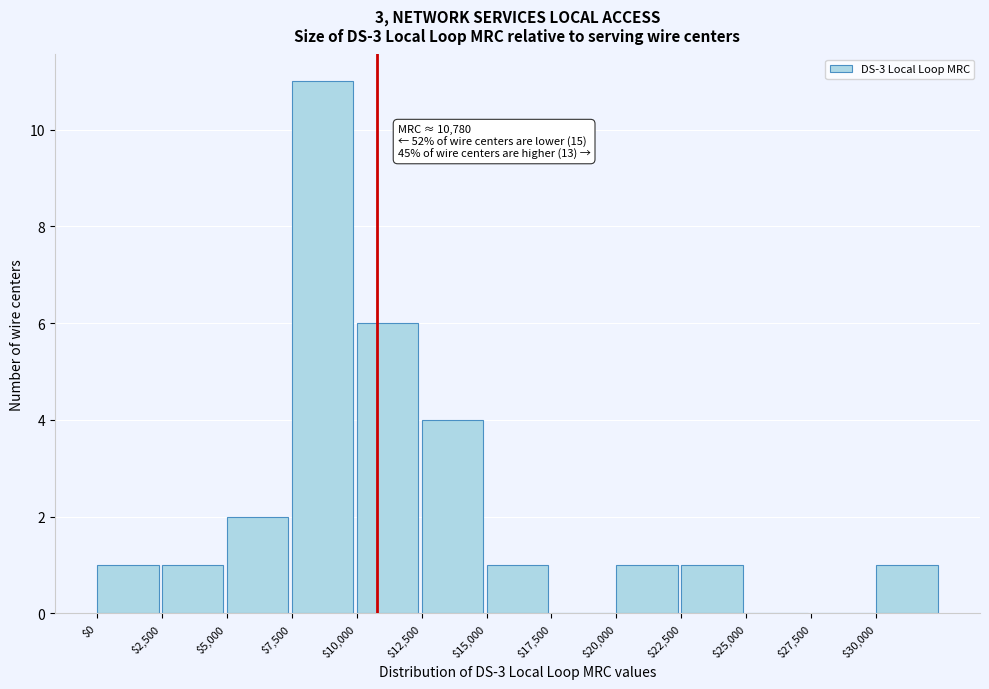

Which range on the x-axis has the tallest bar?

7500 to 10000